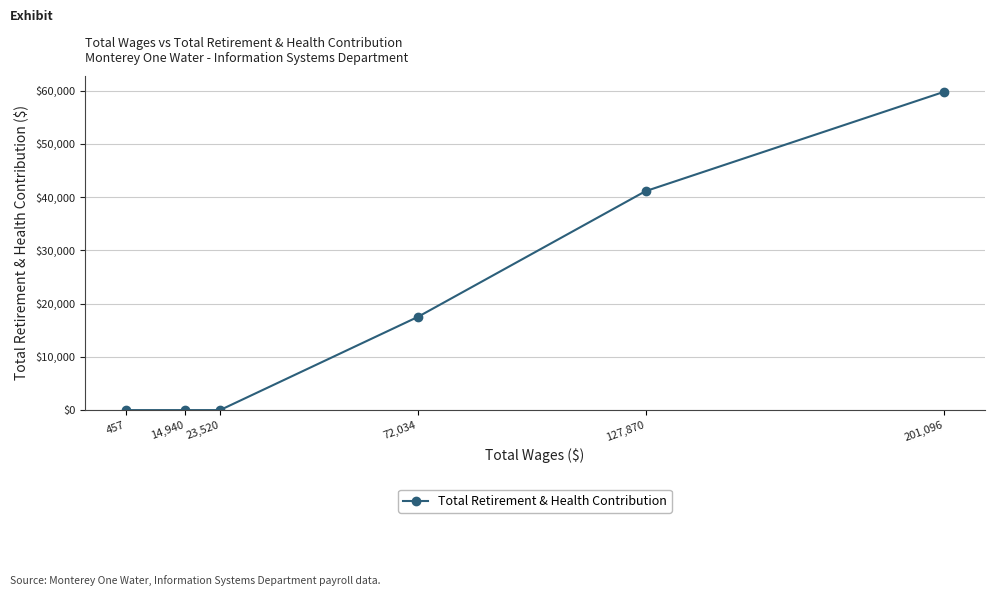

Read the value at 201,096, to the nearest 10.

59760